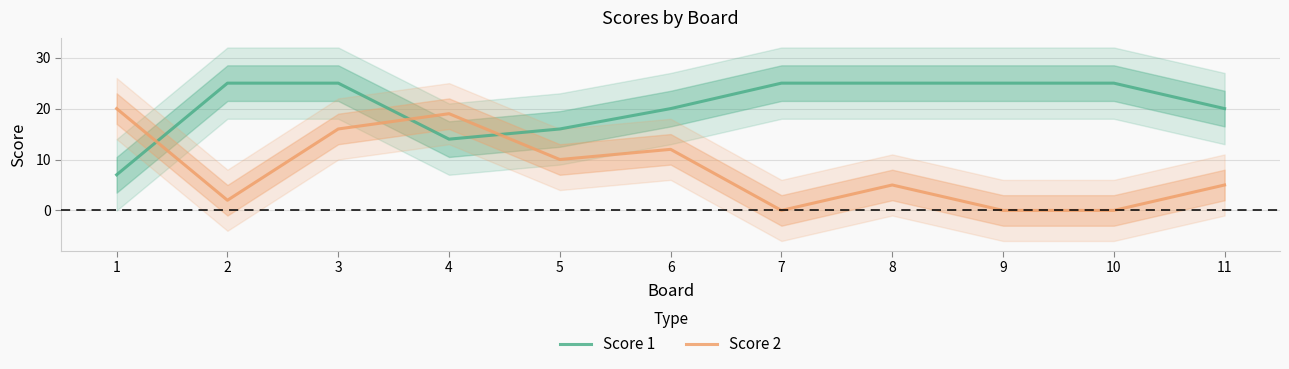

The value of Score 2 at 4 is 4. True or false?

False